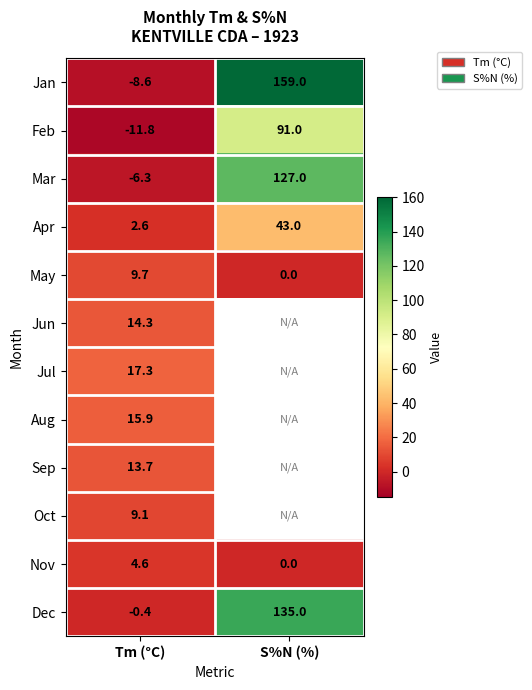

Which category has the highest value across all series?

S%N (%)